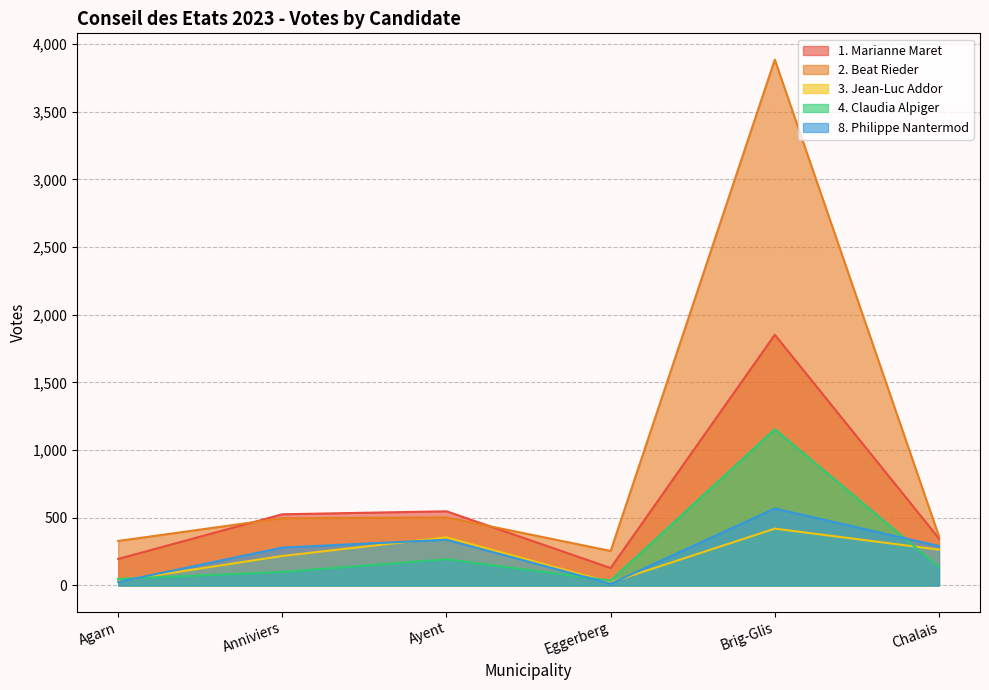

What is the difference between the highest and lowest values at Agarn?

303